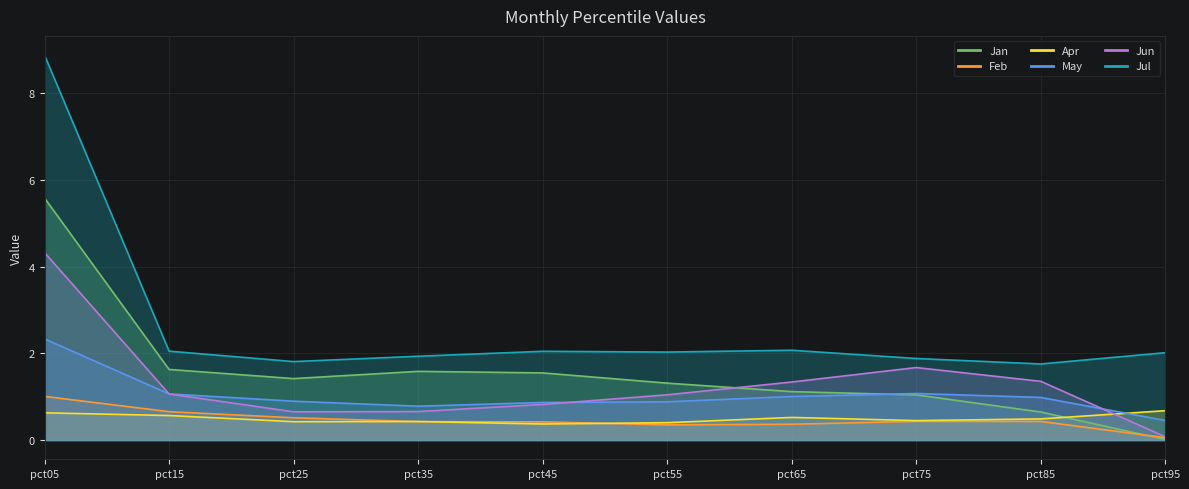

Rank the categories by Jan value from highest to lowest.

pct05, pct15, pct35, pct45, pct25, pct55, pct65, pct75, pct85, pct95